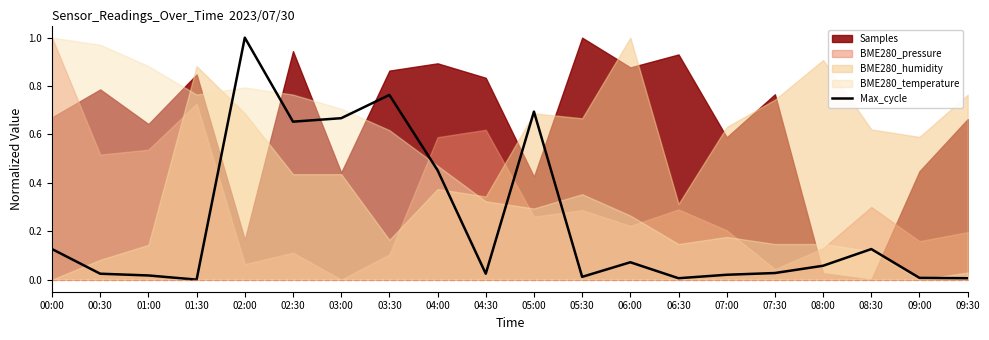

What is the maximum value shown in the chart?

1.0